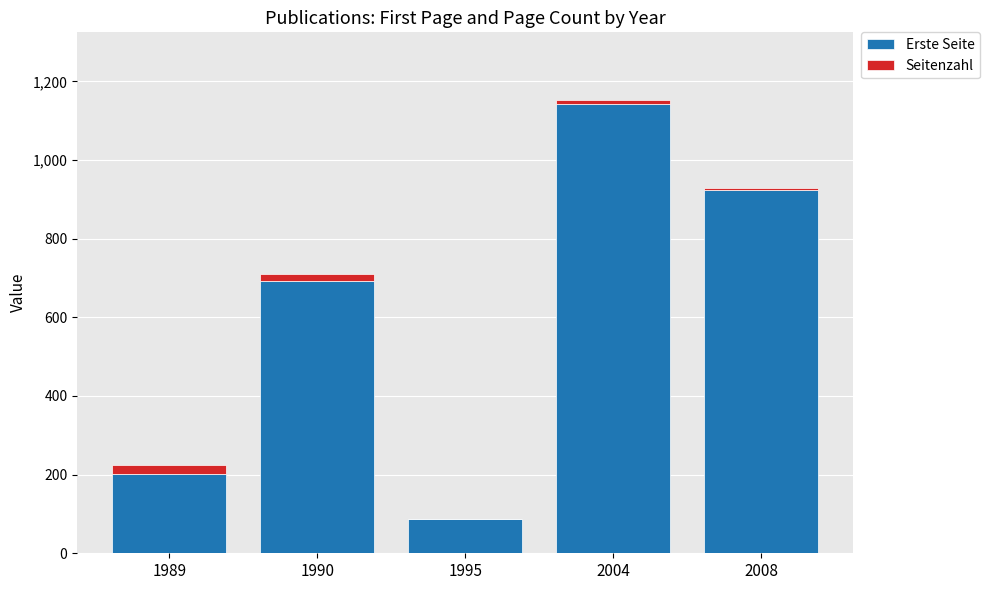

True or false: Erste Seite has a value of 1257 at 2008.

False